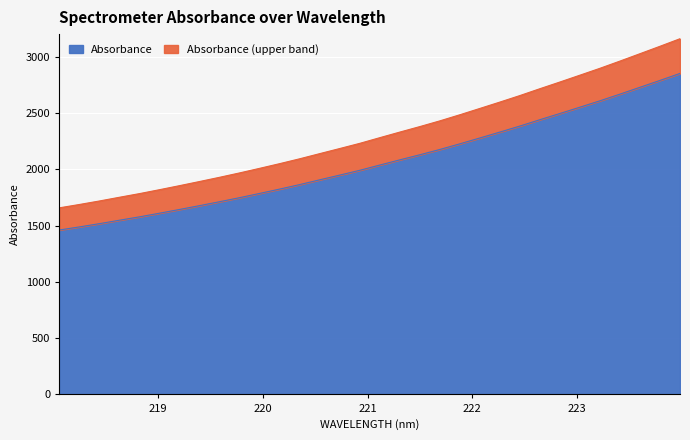

What is the ratio of the value at 219.0156 to the value at 223.2172?

0.6